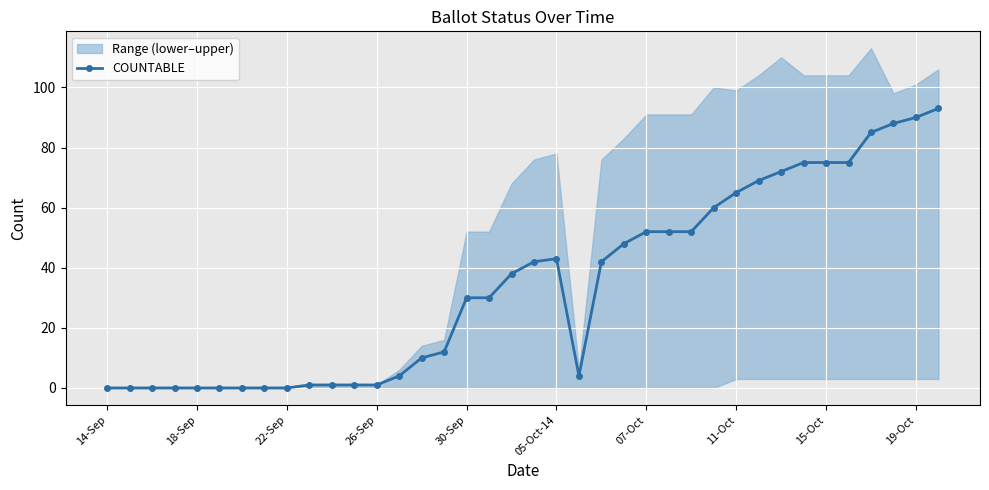

True or false: COUNTABLE has more than 0 interior local peaks.

True